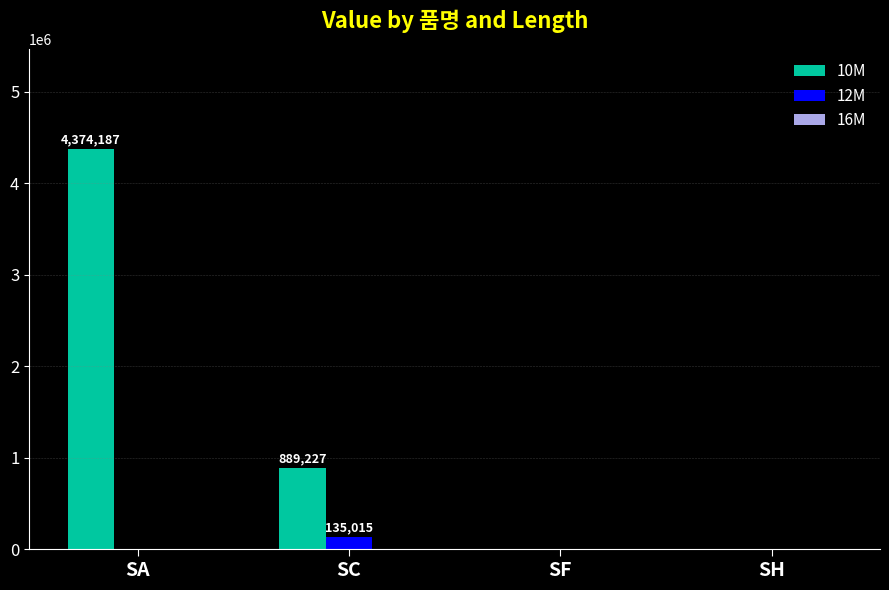

How many series are shown in this chart?

2